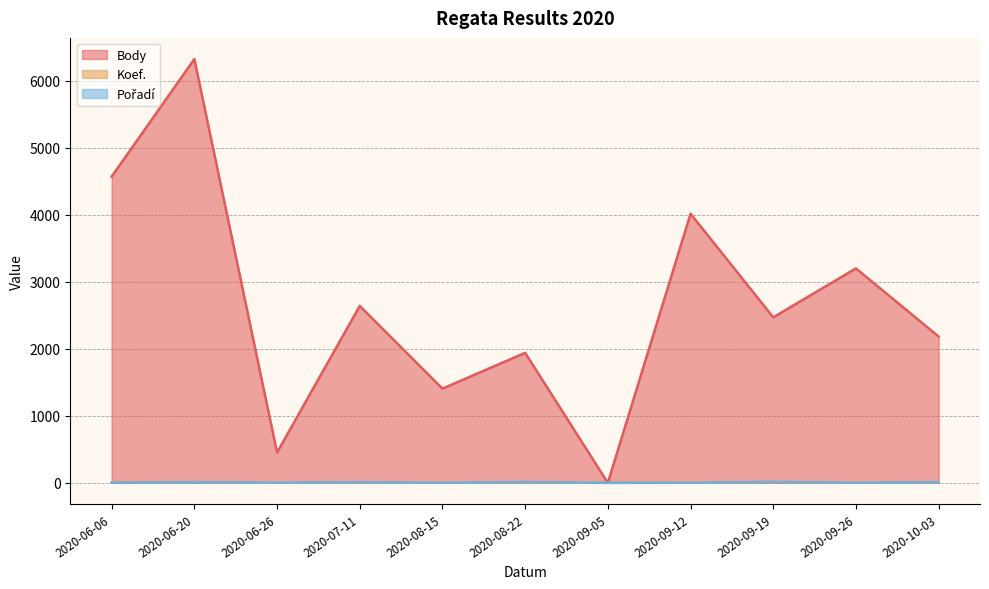

Between 2020-09-05 and 2020-09-19, which is larger?

2020-09-19